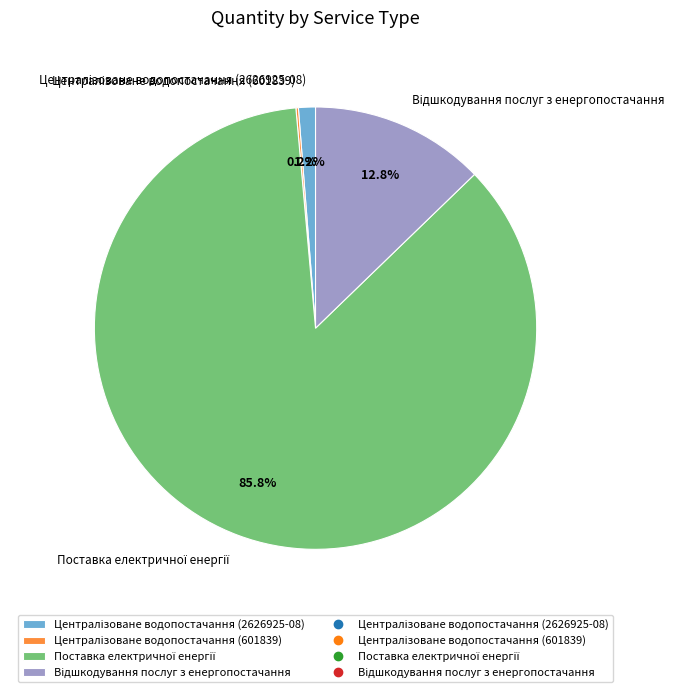

Does any single category account for the majority?

Yes